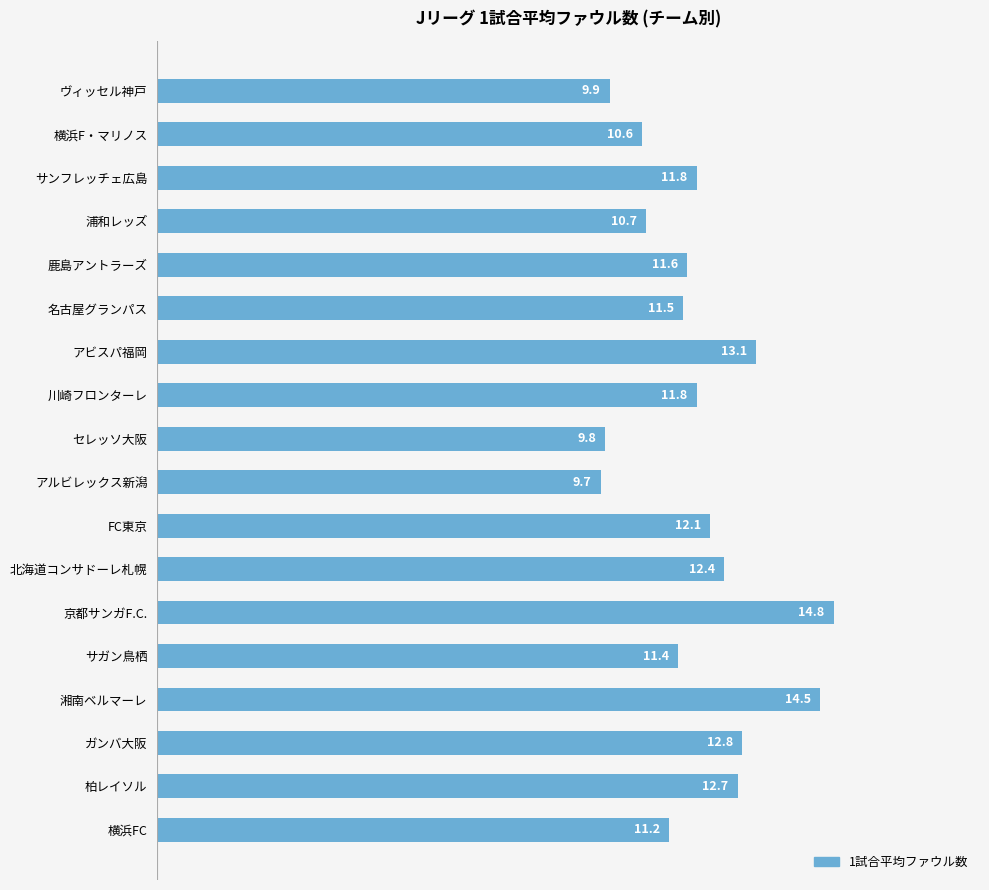

Which label corresponds to the smallest value in the chart?

アルビレックス新潟